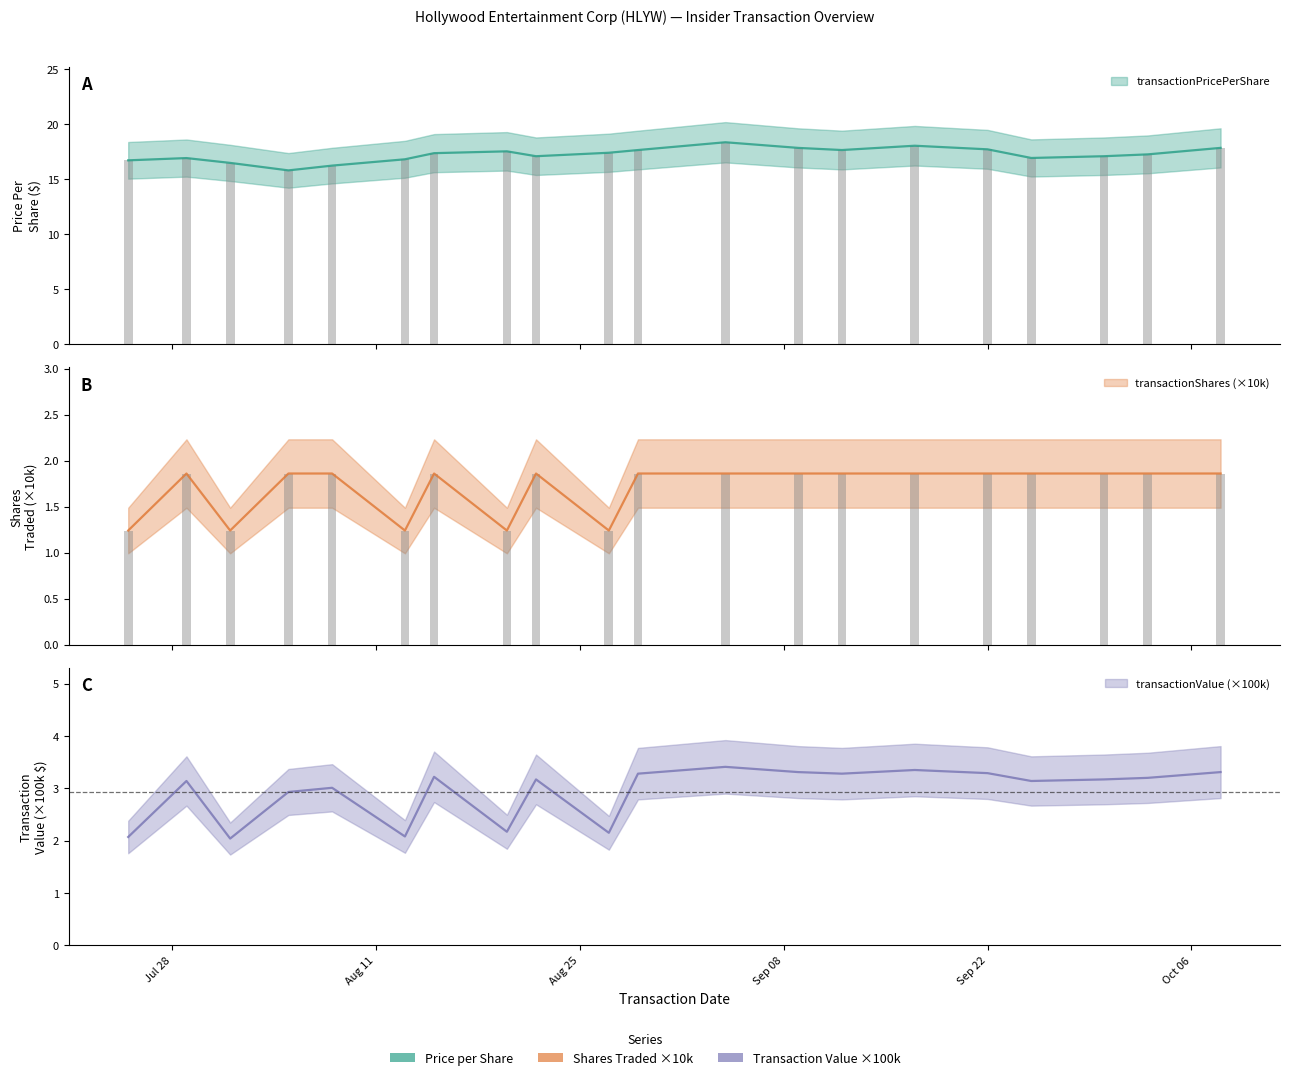

What position from the left is 2003-08-13?

6